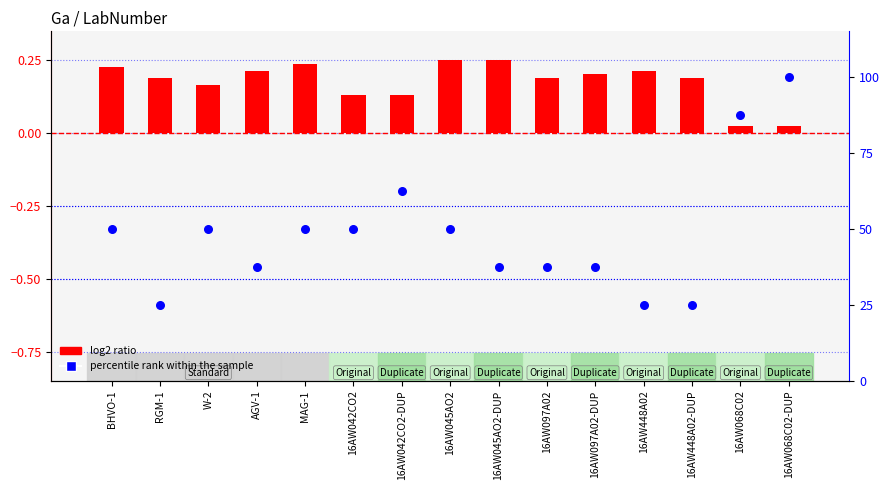

Which series has the largest total across all categories?

percentile rank within the sample